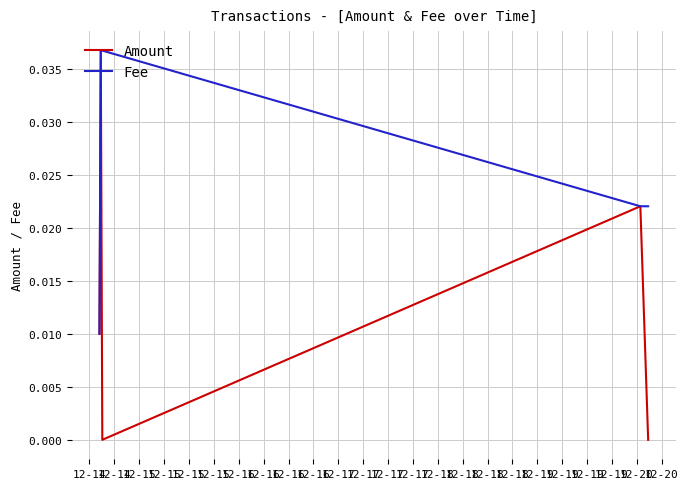

At how many categories does at least one series exceed 0?

6